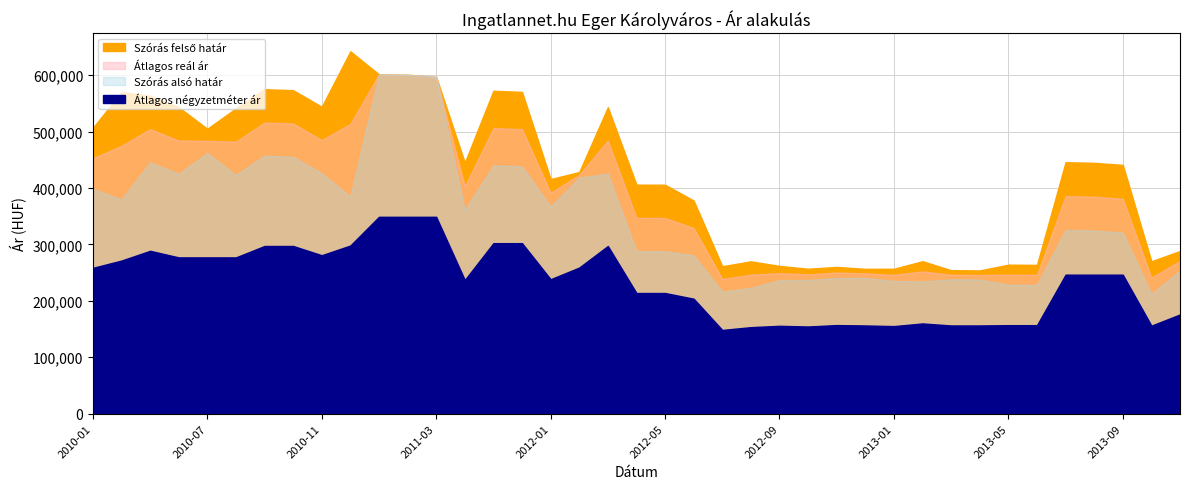

True or false: Szorasfelsohatar and Atlagos real ar intersect in this chart.

False